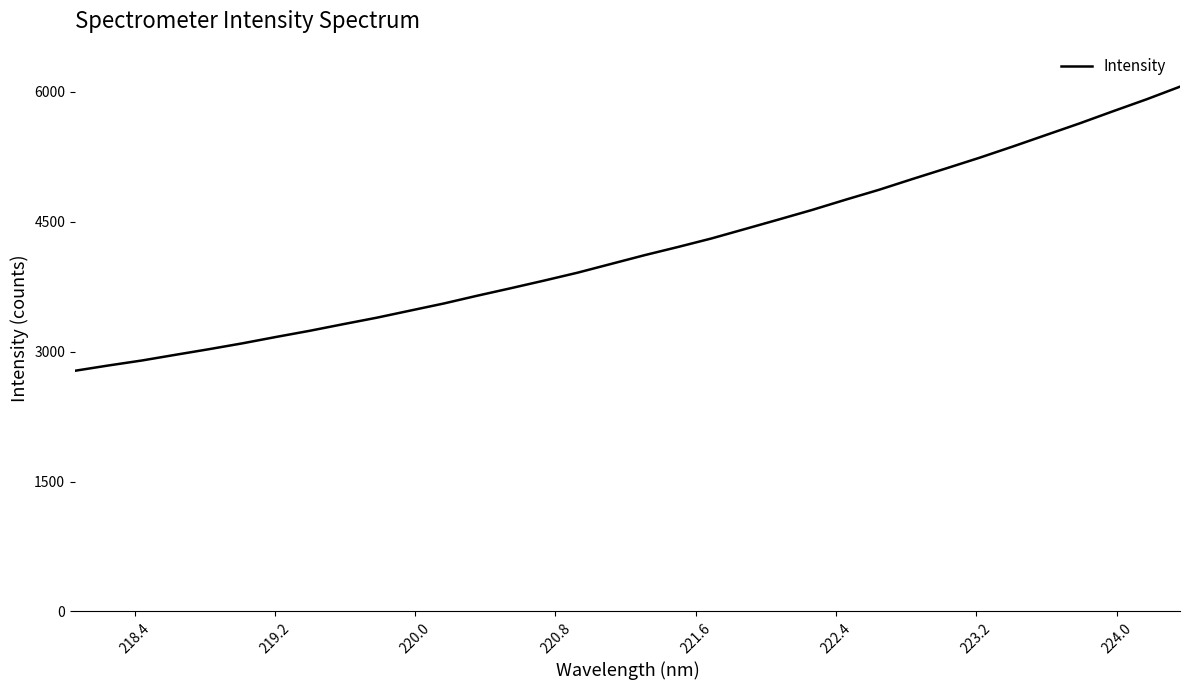

What is the difference between the maximum and minimum values?

3280.4